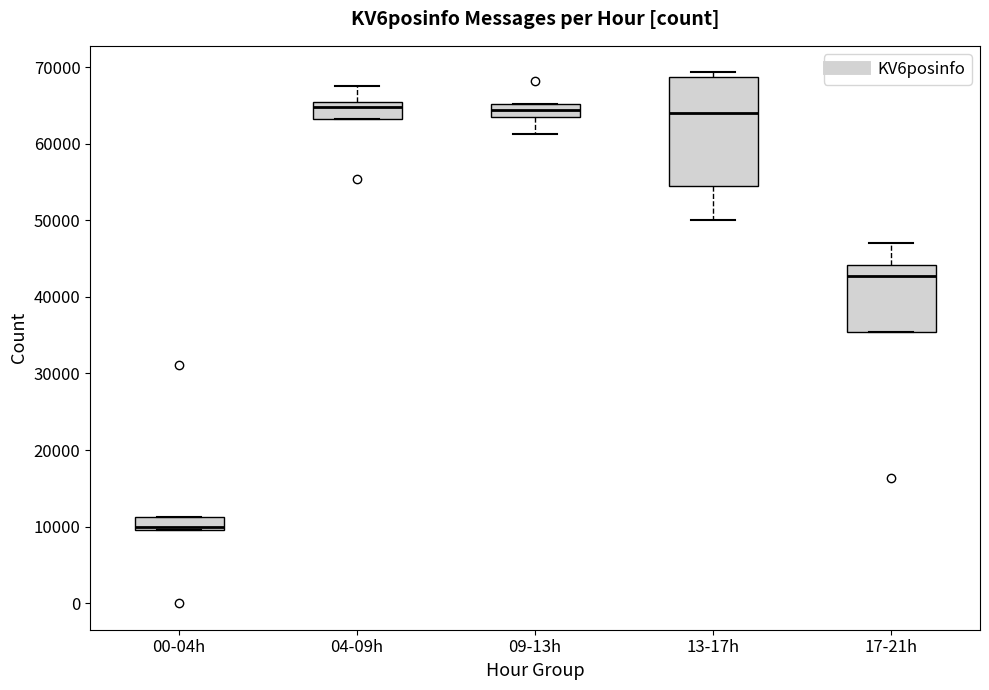

Comparing the boxes themselves (not the whiskers), which one is the tallest?

13-17h